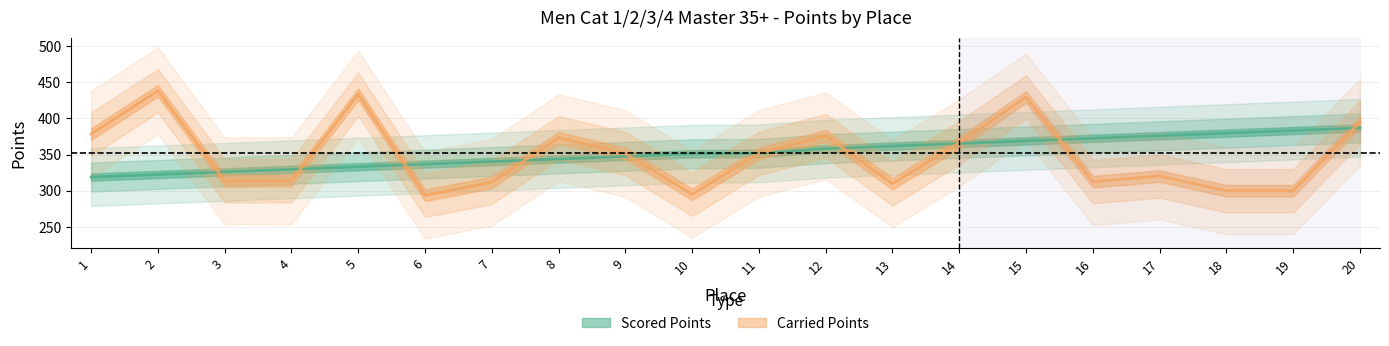

Between 8 and 11, which is larger?

11